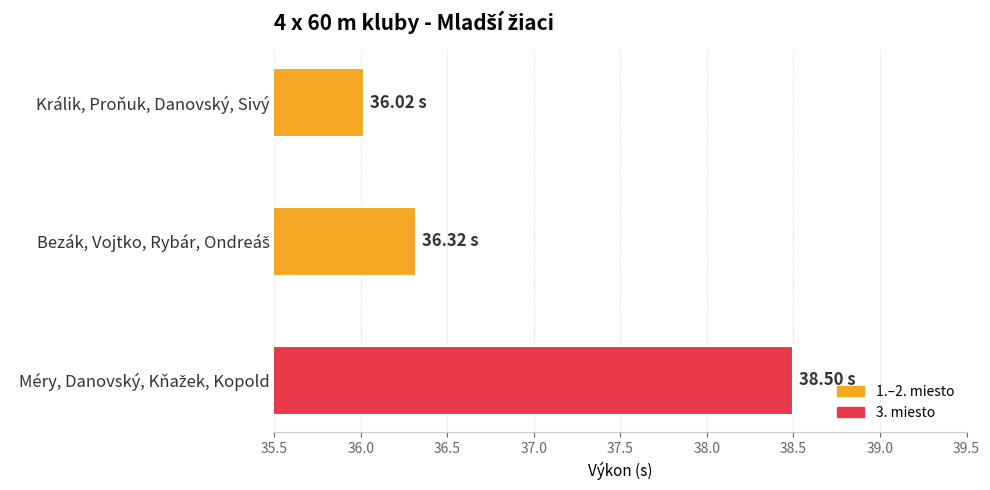

What is the difference between the maximum and minimum values?

2.5